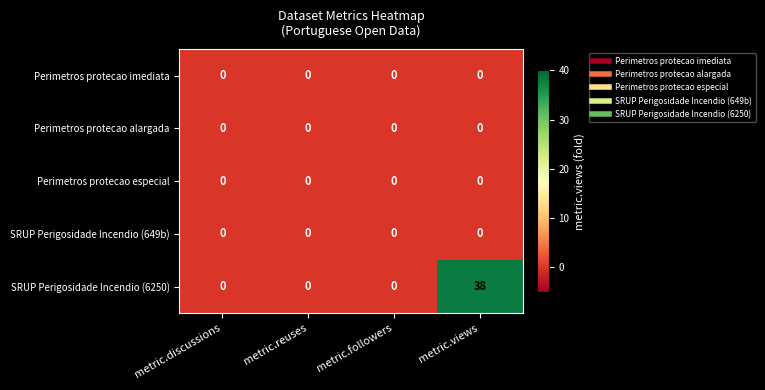

Which series has the largest range (max minus min)?

SRUP Perigosidade Incendio (6250)